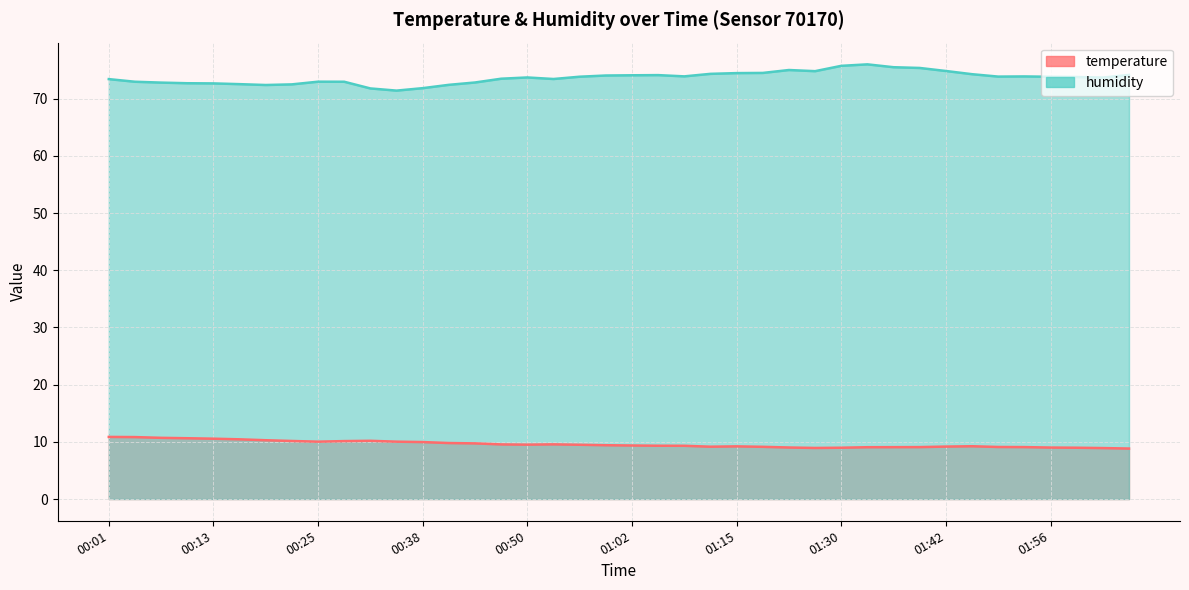

True or false: humidity and temperature cross at least once.

False